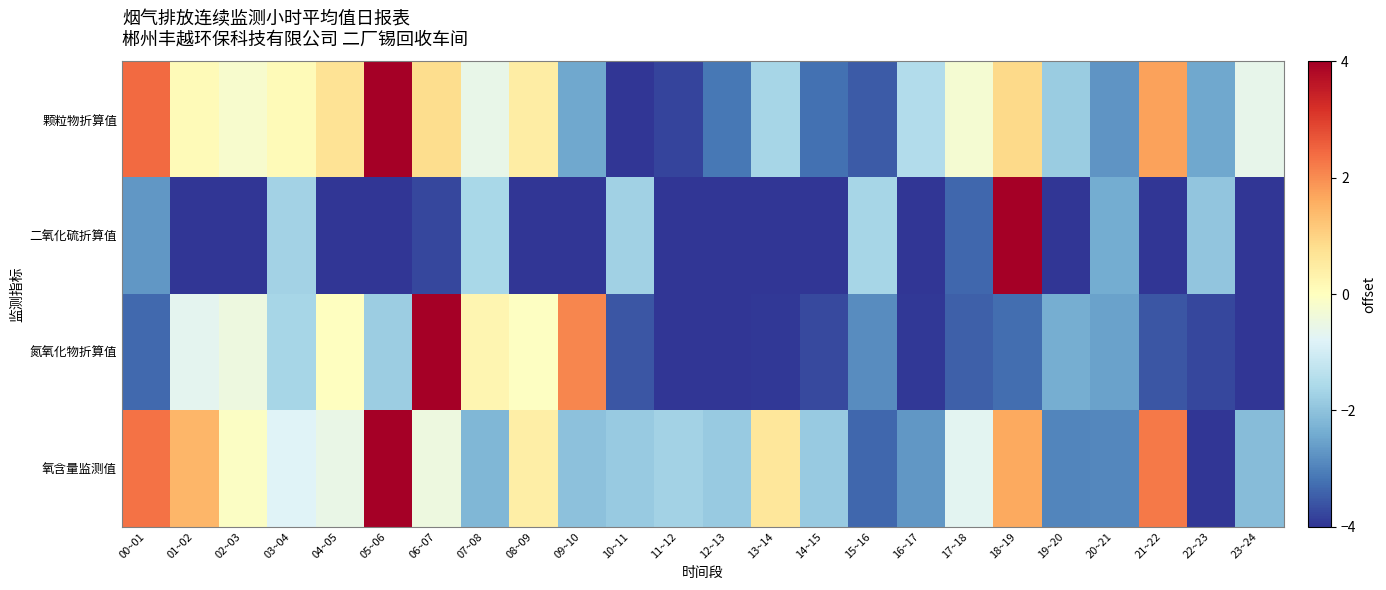

Which series has the largest range (max minus min)?

颗粒物折算值